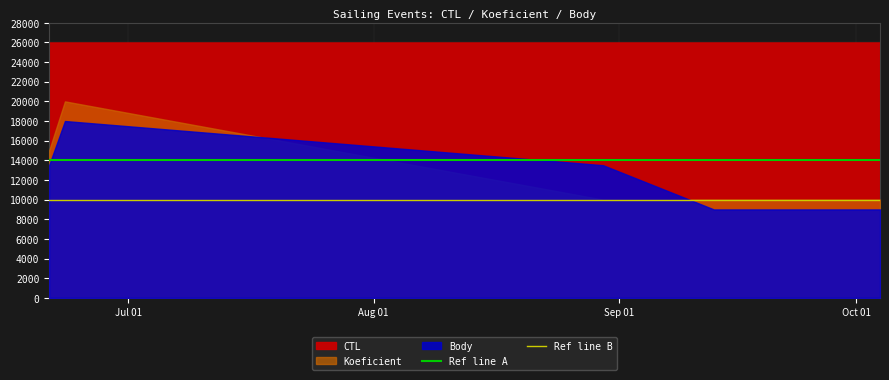

Does the chart have visible grid lines?

Yes